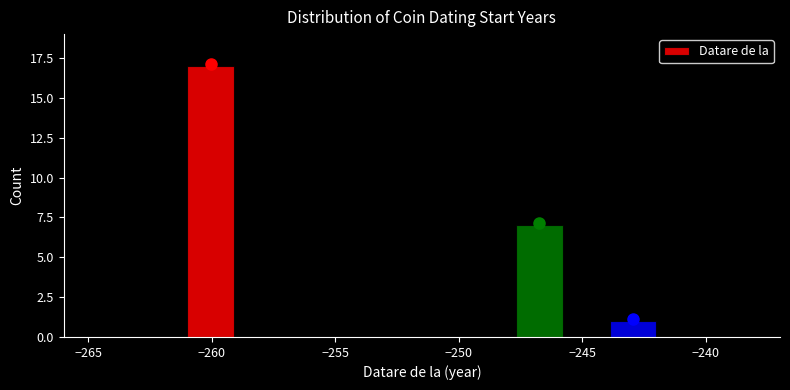

Read against the x-axis, roughly where is the centre of the tallest bar?

-260.0